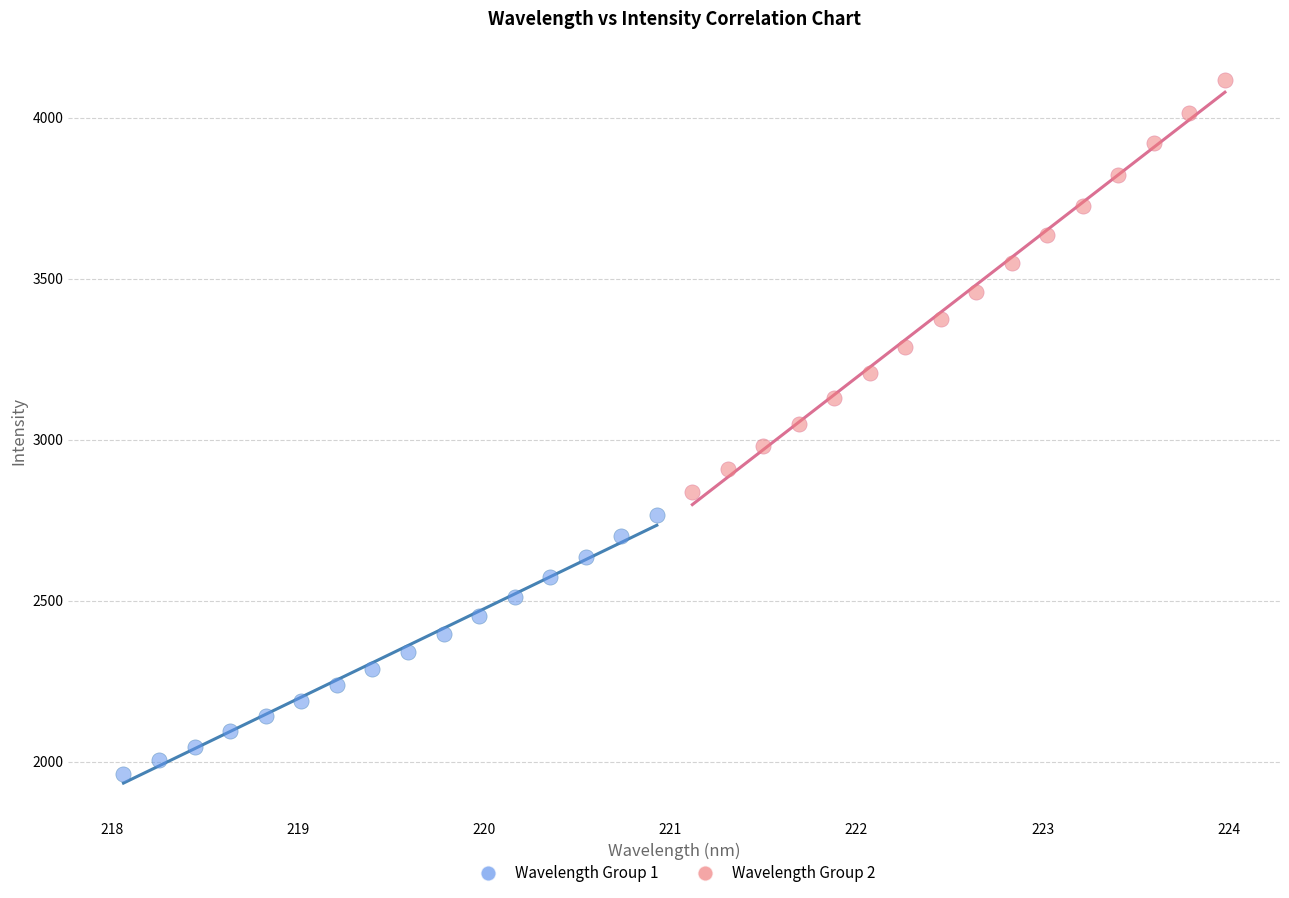

Which series reaches the maximum Y coordinate?

Wavelength Group 2